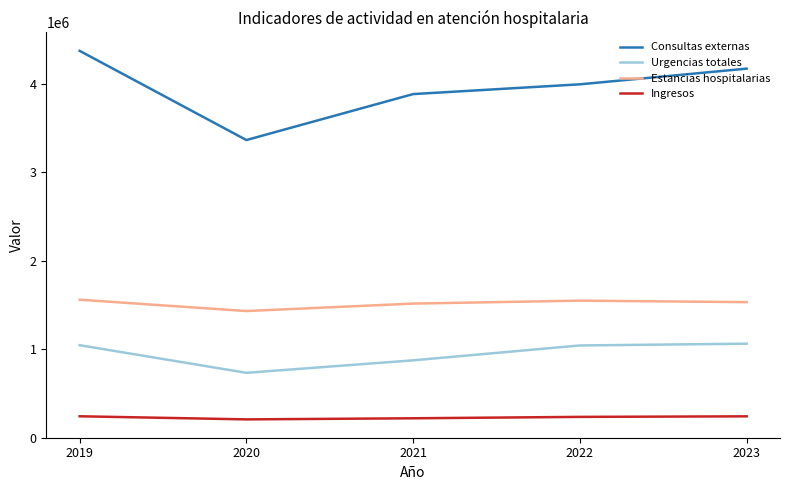

What are all the series names shown in the legend?

Consultas externas, Urgencias totales, Estancias hospitalarias, Ingresos